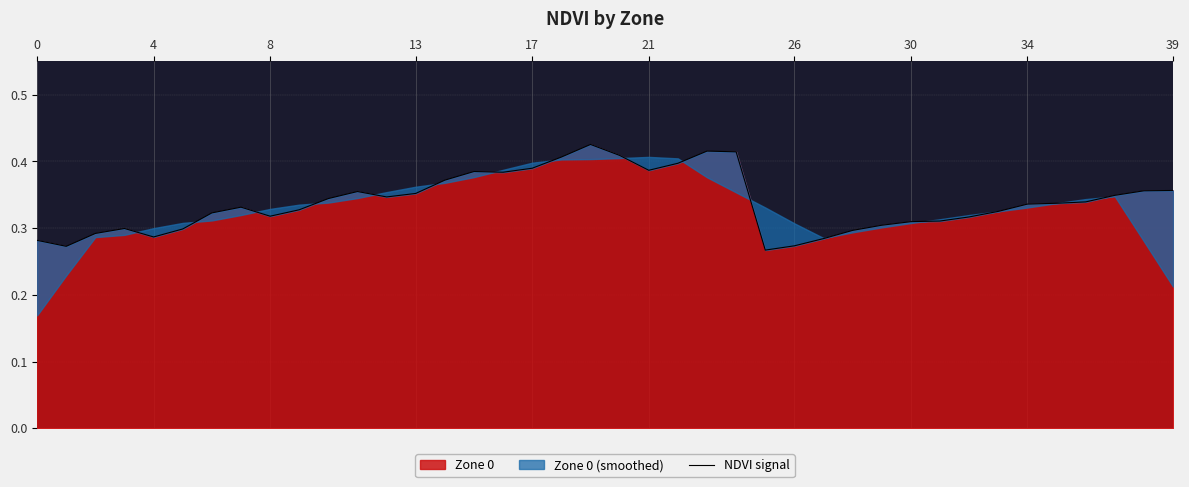

What is the average value?

0.3